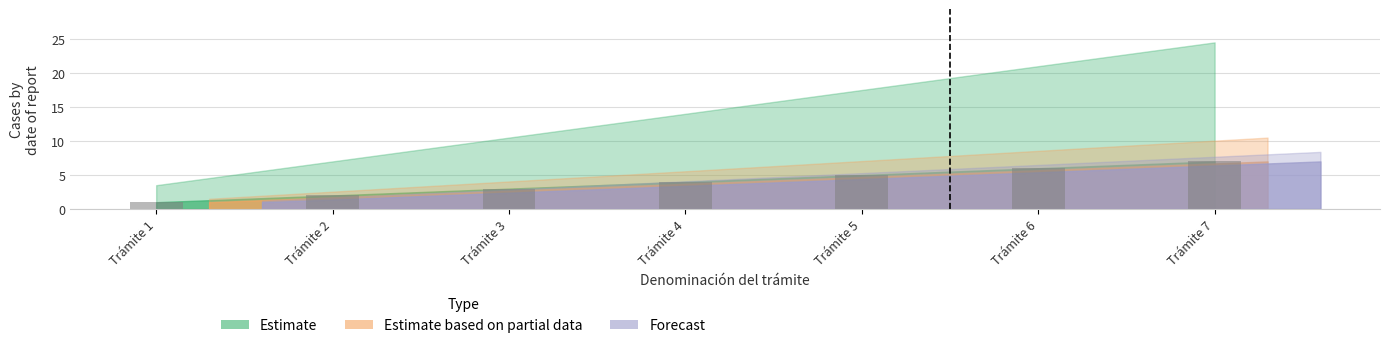

Which has a higher value, Trámite 1 or Trámite 7?

Trámite 7